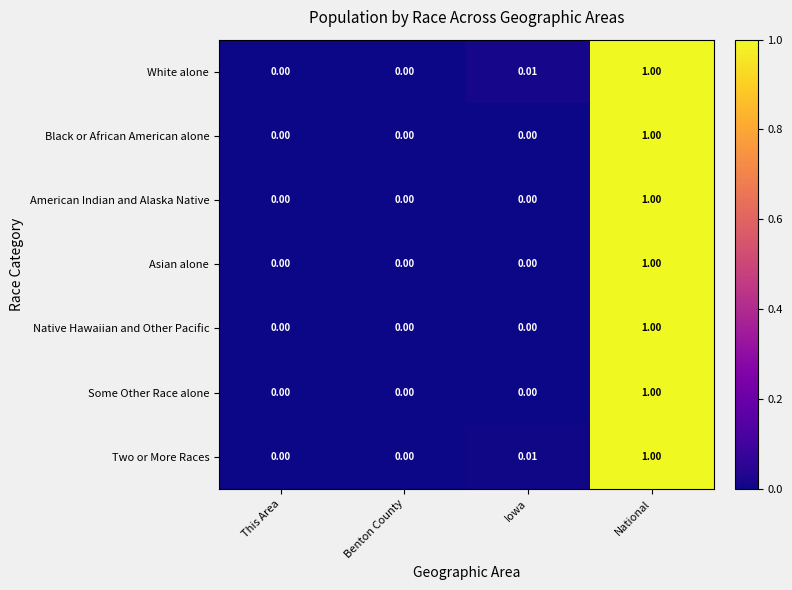

Which category has the highest value in the Two or More Races series?

National